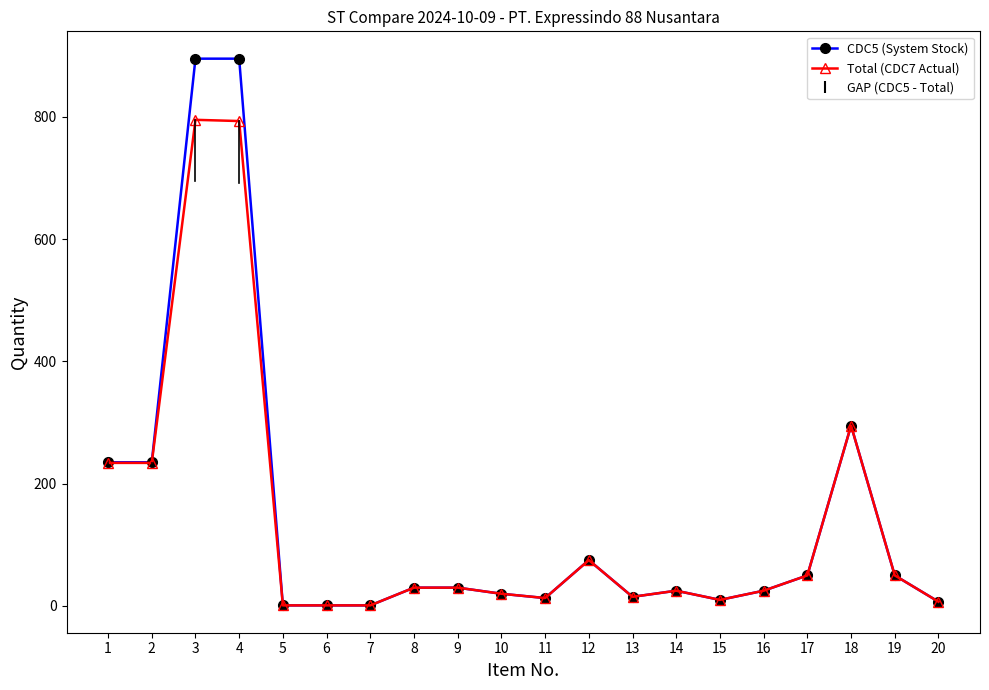

List the series in order of their peak value, lowest first.

Total (CDC7 Actual), CDC5 (System Stock)